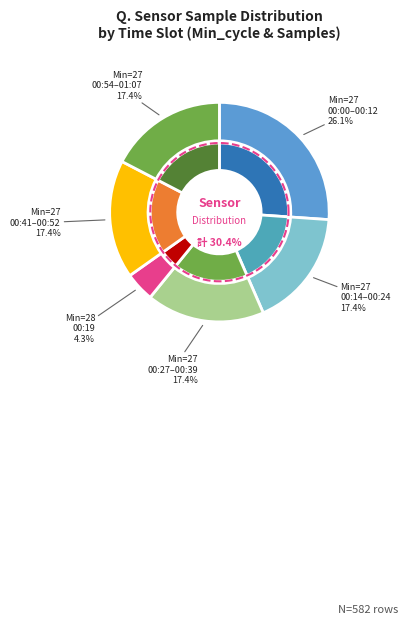

How many slices are in this pie chart?

12